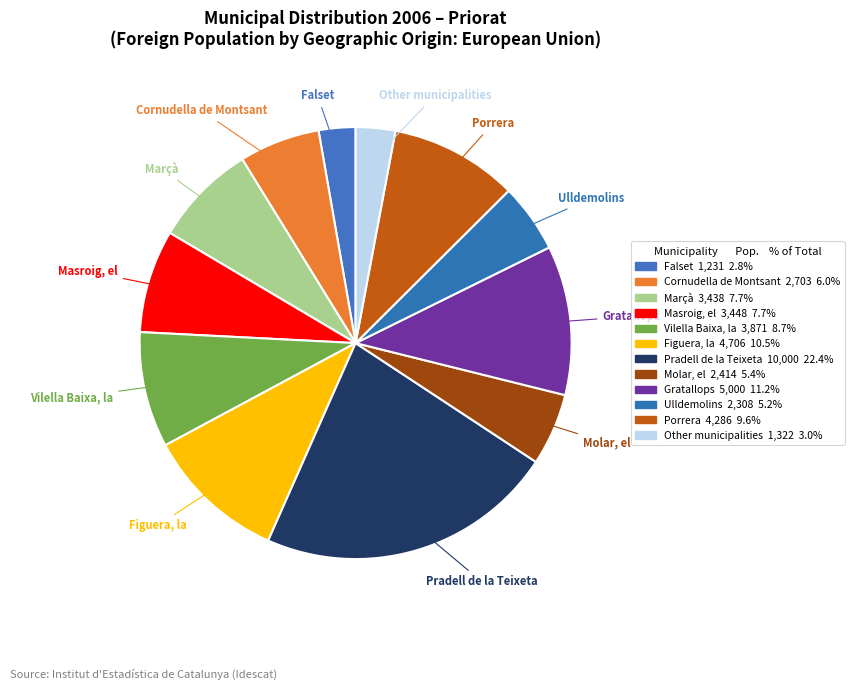

To the nearest percent, what percentage of the pie is Other municipalities?

3%